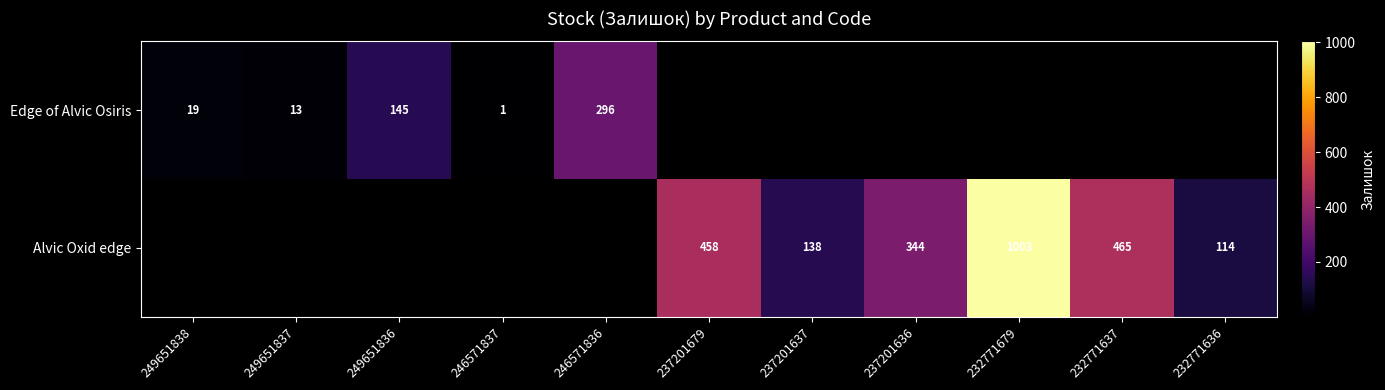

What is the sum of the Edge of Alvic Osiris values at 246571836 and 249651838?

315